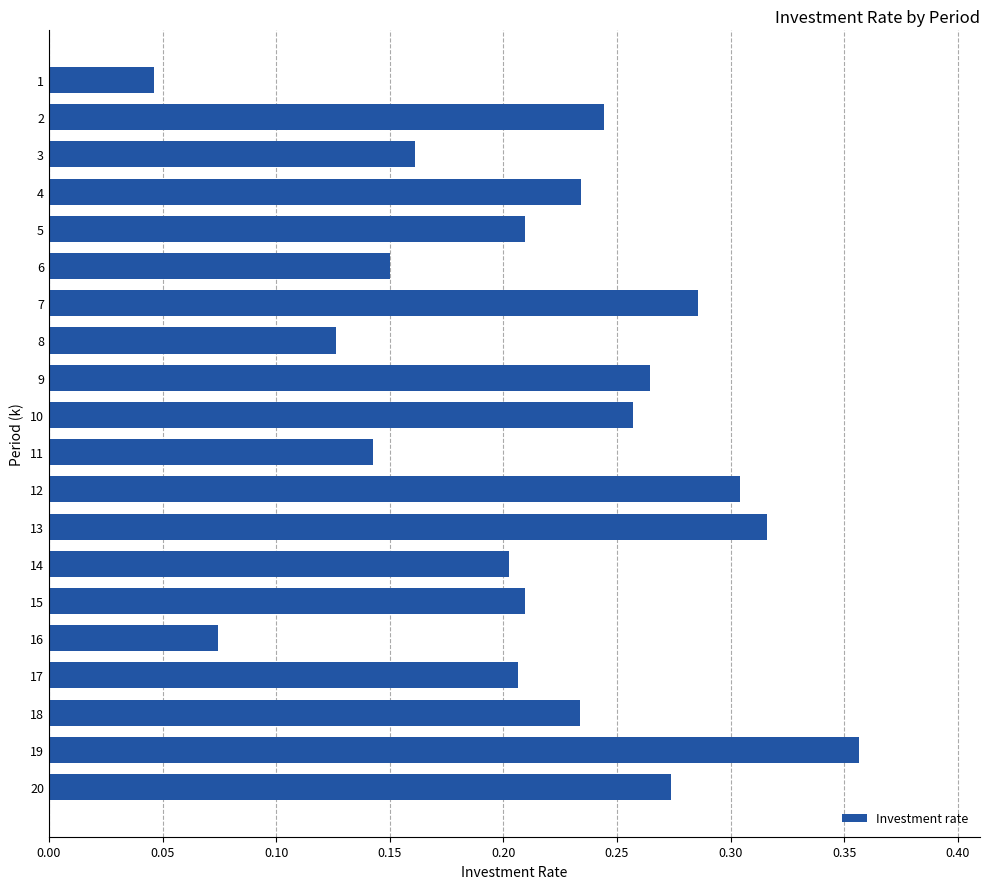

Are the bars grouped side by side (vs. stacked)?

No